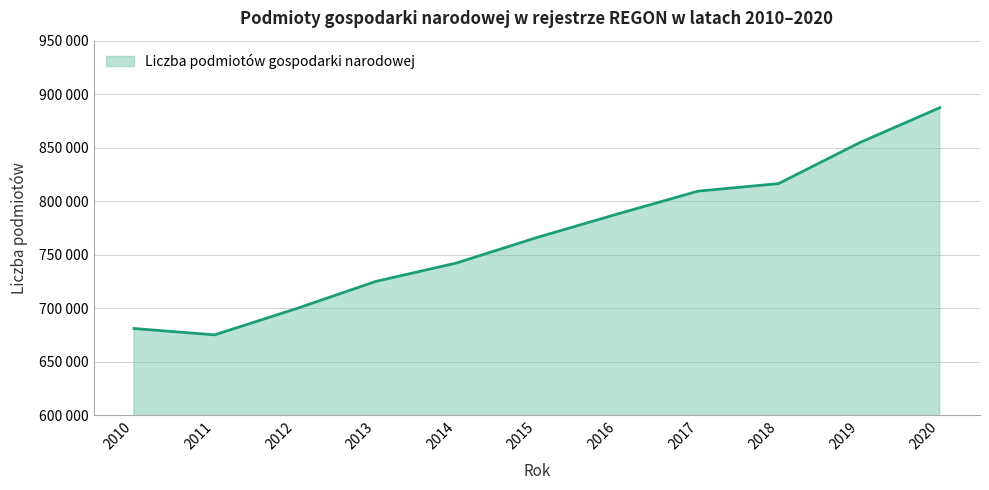

At which label is the value closest to 781214?

2016